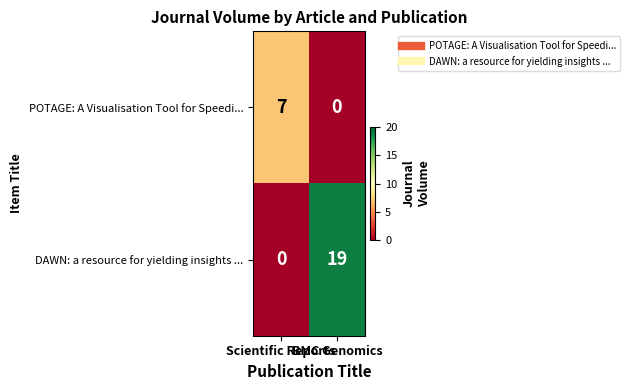

Rank the series by their average value, from highest to lowest.

DAWN: a resource for yielding insights ..., POTAGE: A Visualisation Tool for Speedi...